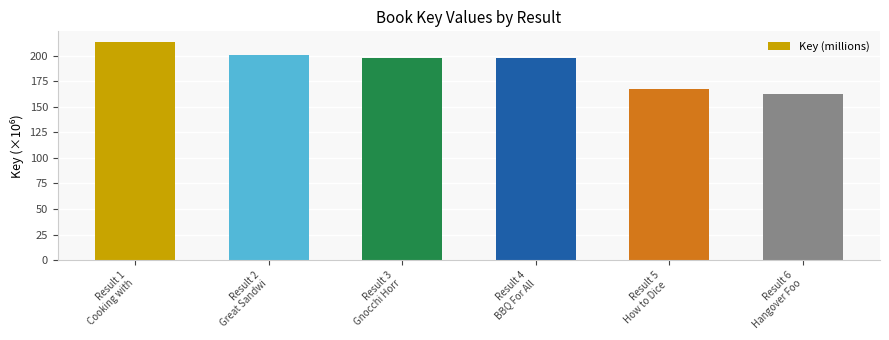

What is the label of the 3rd bar from the right?

Result 4
BBQ For All